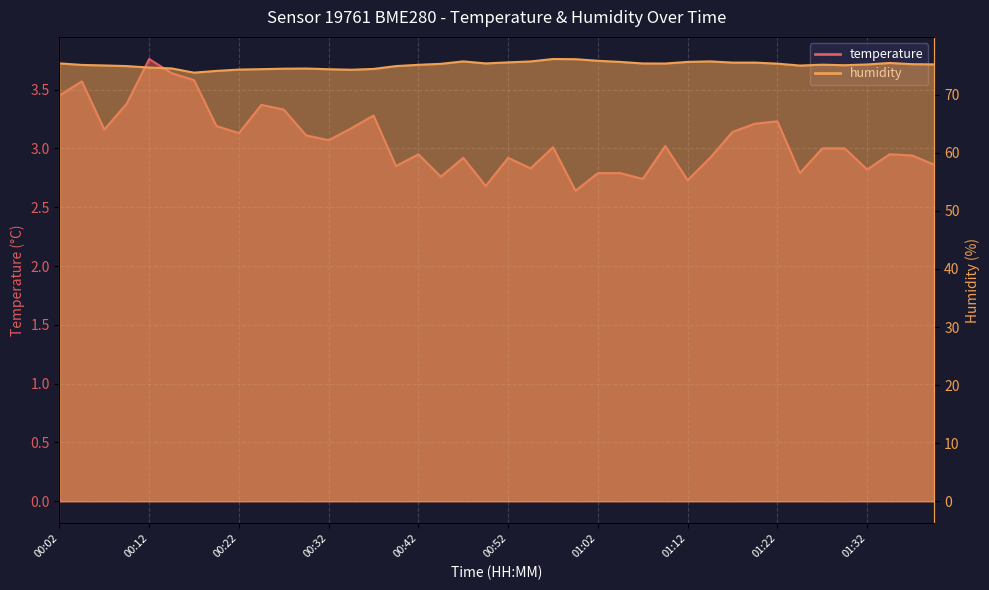

Where is the first local maximum for humidity?

00:29